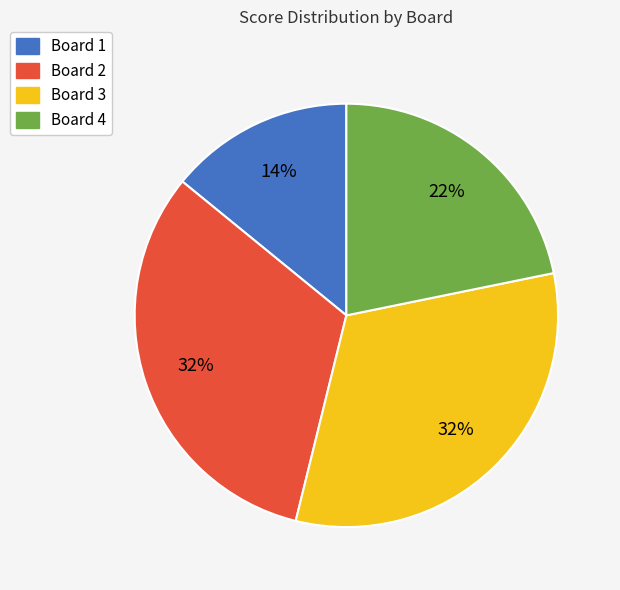

Do Board 1 and Board 4 together represent more than half of the pie?

No